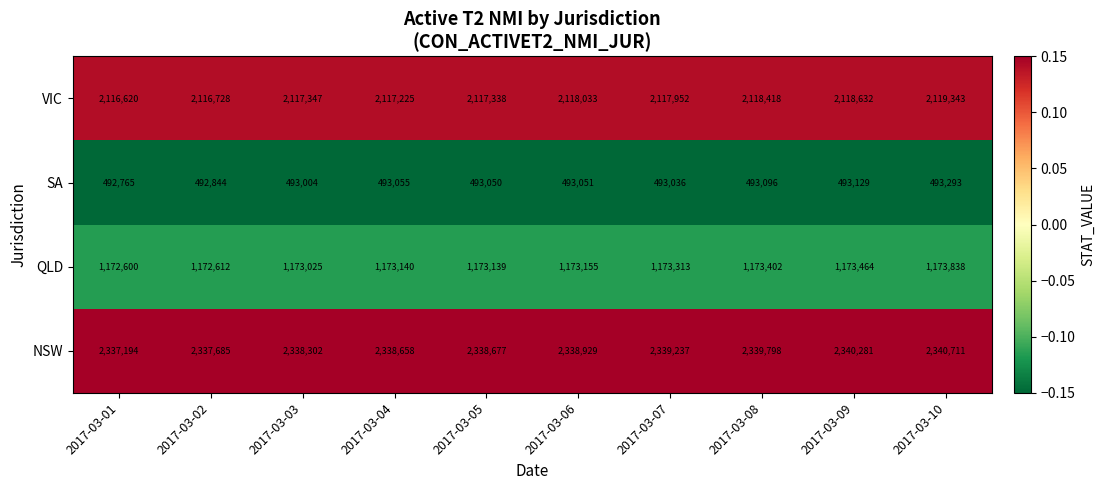

Which series has the largest total across all categories?

NSW